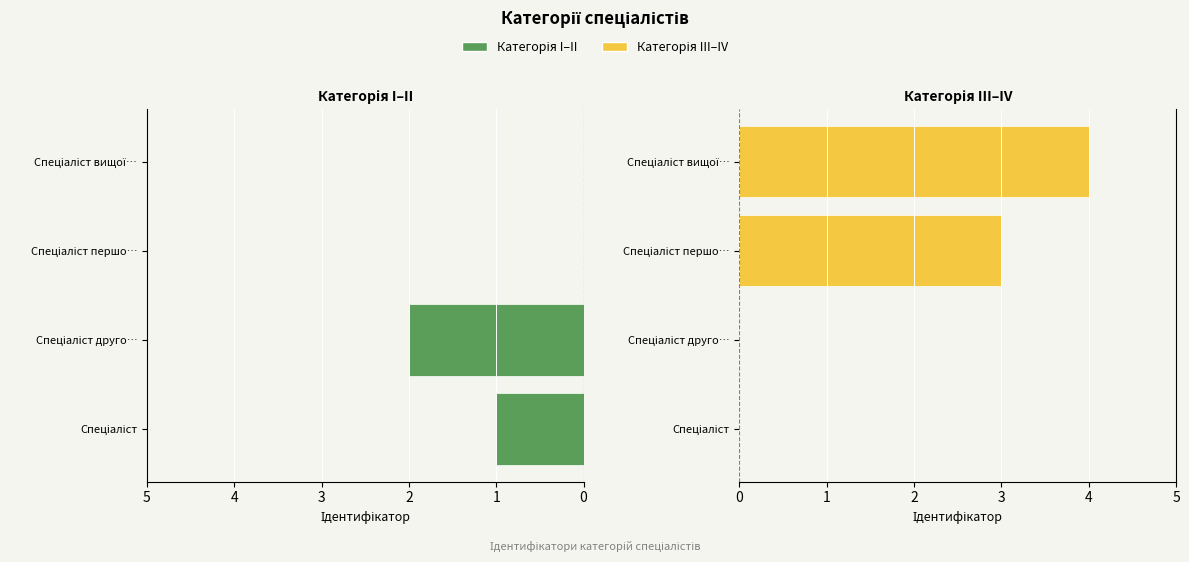

Count the number of data series in this chart.

2